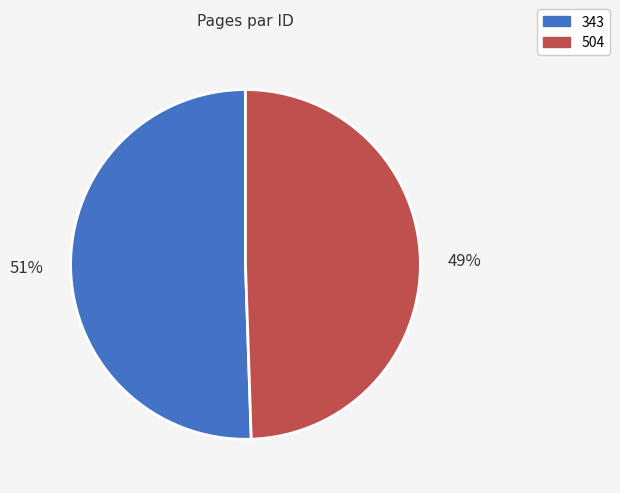

Count the number of slices in the pie.

2